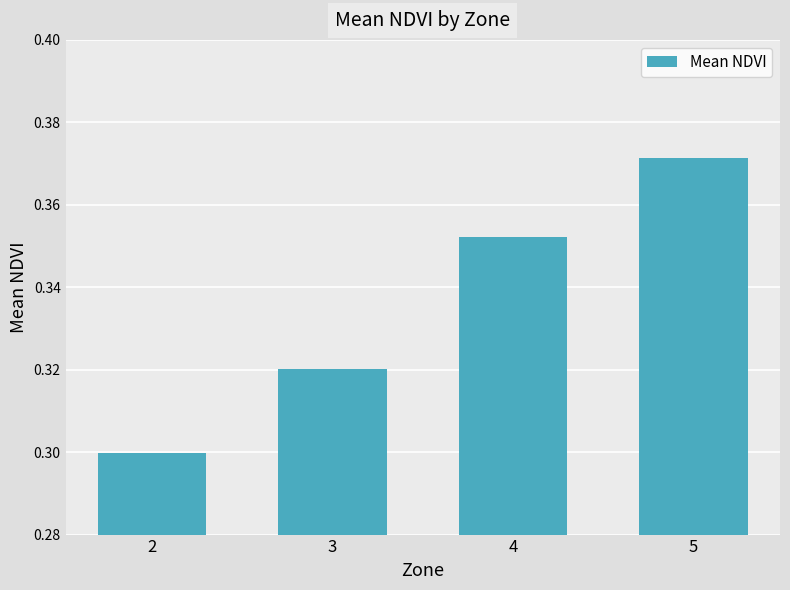

Does the chart contain stacked bars?

No